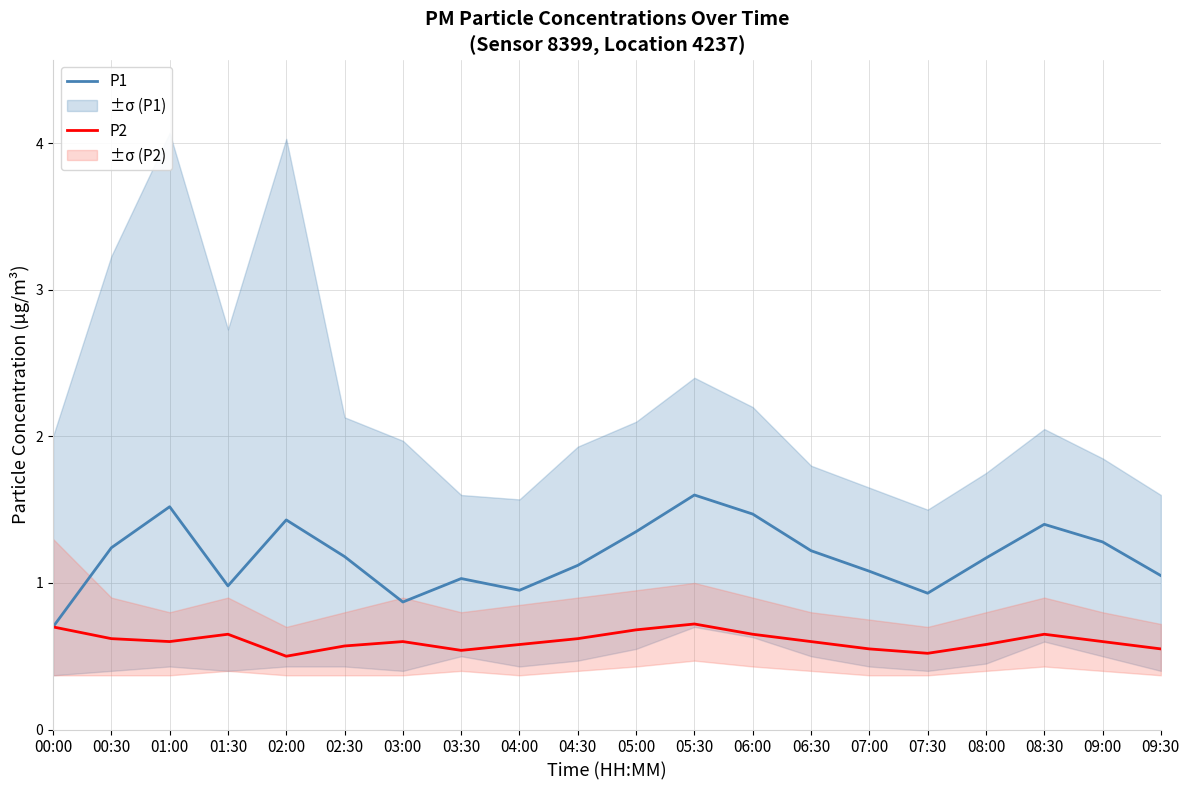

Reading left to right, what are all the values shown in this chart?

P1: 0.7	1.2	1.5	1.0	1.4	1.2	0.9	1.0	0.9	1.1	1.4	1.6	1.5	1.2	1.1	0.9	1.2	1.4	1.3	1.1
P2: 0.7	0.6	0.6	0.7	0.5	0.6	0.6	0.5	0.6	0.6	0.7	0.7	0.7	0.6	0.6	0.5	0.6	0.7	0.6	0.6